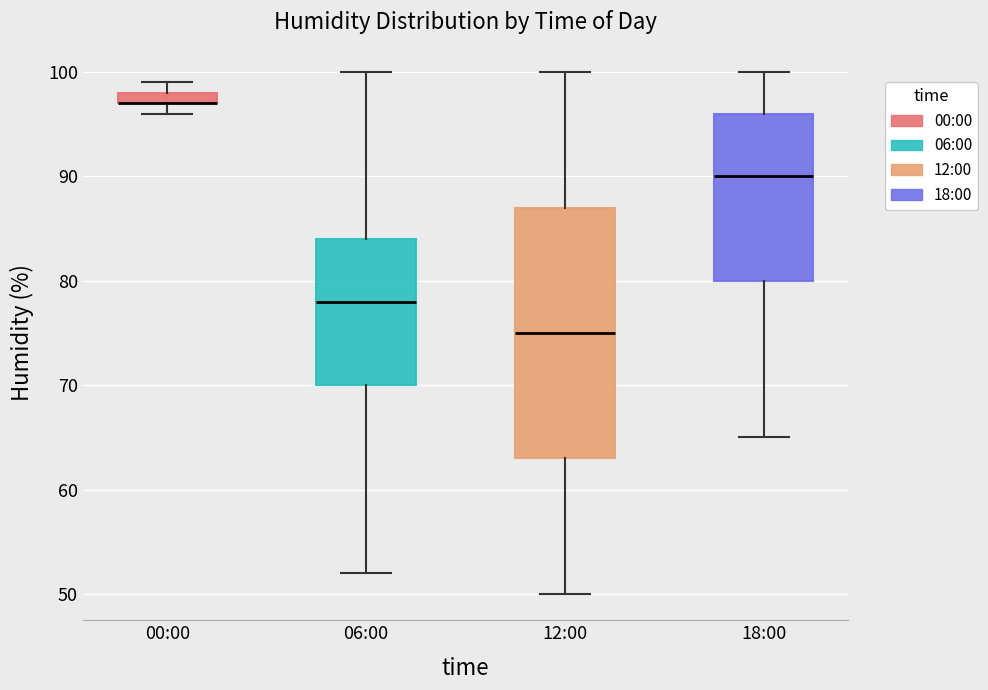

Which box is the tallest, from its lower edge to its upper edge?

12:00